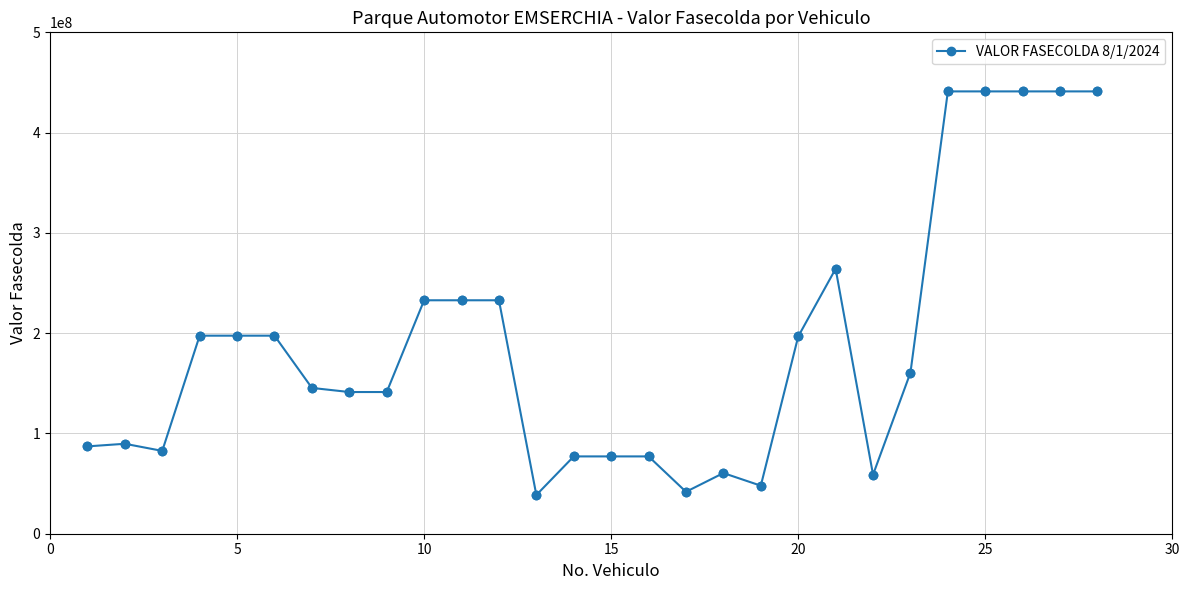

What is the sum of all values?

5284230503